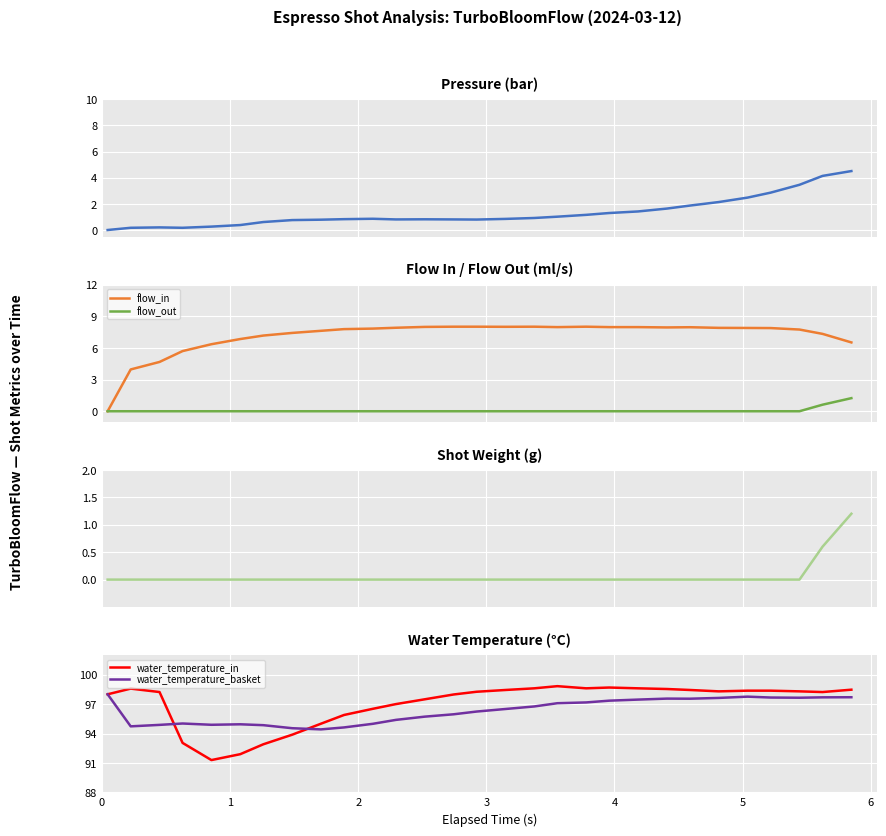

What is the value of the water_temperature_in point at the 22nd from the left?

98.5